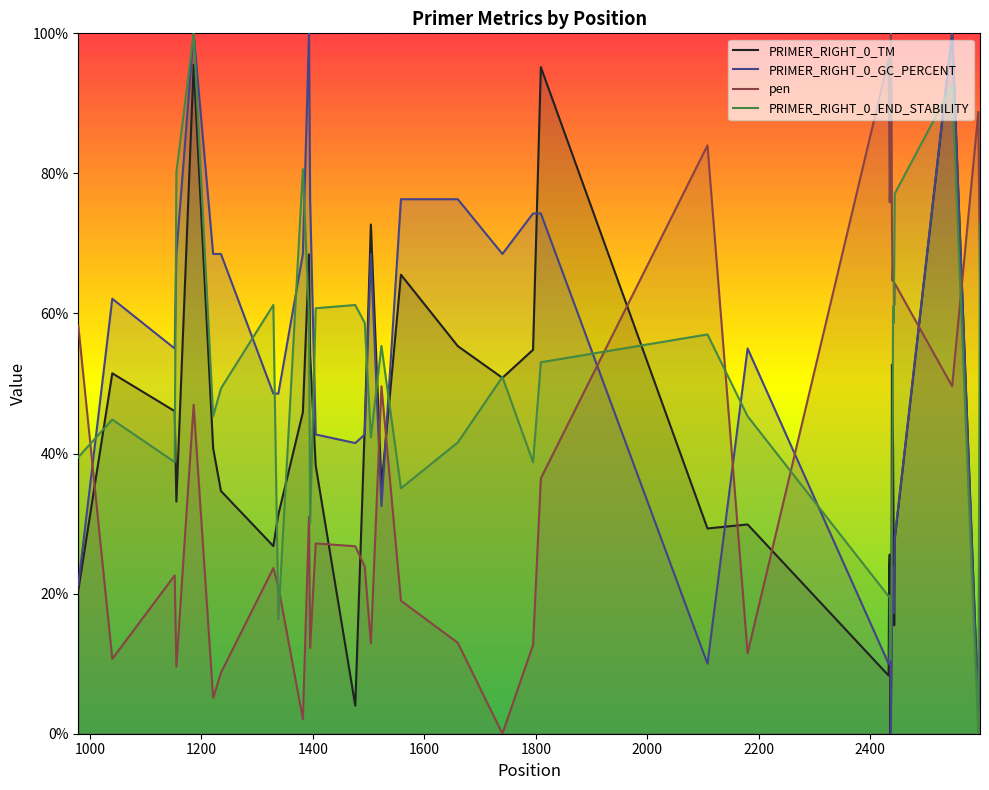

Reading left to right, list all the values displayed in this chart.

PRIMER_RIGHT_0_TM: 20.5	51.5	46.1	33.2	95.5	40.8	34.7	26.8	31.3	45.9	68.4	54.1	38.3	4.0	43.9	72.7	35.2	65.5	55.3	50.8	54.8	95.2	29.3	29.9	8.3	23.1	25.6	0.0	2.2	12.2	52.7	44.6	40.7	25.5	15.5	27.8	100.0	3.7	27.2
PRIMER_RIGHT_0_GC_PERCENT: 21.2	62.1	55.0	68.5	100.0	68.5	68.5	48.6	48.6	68.5	100.0	76.3	42.7	41.5	42.7	68.5	32.5	76.3	76.3	68.5	74.3	74.3	10.0	55.0	10.0	10.0	13.5	17.2	0.0	10.0	20.0	23.8	23.8	17.2	21.2	28.0	100.0	3.1	17.2
pen: 58.3	10.7	22.6	9.6	47.0	5.1	8.7	23.6	21.0	2.1	31.0	12.2	27.2	26.8	23.9	12.9	49.6	19.0	13.0	0.0	12.7	36.5	84.0	11.5	96.4	87.7	75.9	80.7	100.0	94.1	73.3	64.7	67.0	65.6	61.2	64.3	49.6	88.8	64.6
PRIMER_RIGHT_0_END_STABILITY: 39.5	44.9	38.8	80.1	100.0	45.3	49.3	61.2	16.4	80.6	59.6	30.1	60.7	61.2	58.6	42.3	55.4	35.0	41.6	50.9	38.8	53.0	57.0	45.3	19.6	19.6	19.6	10.5	14.3	19.6	29.4	41.1	61.0	58.6	66.8	77.1	92.5	0.0	72.9